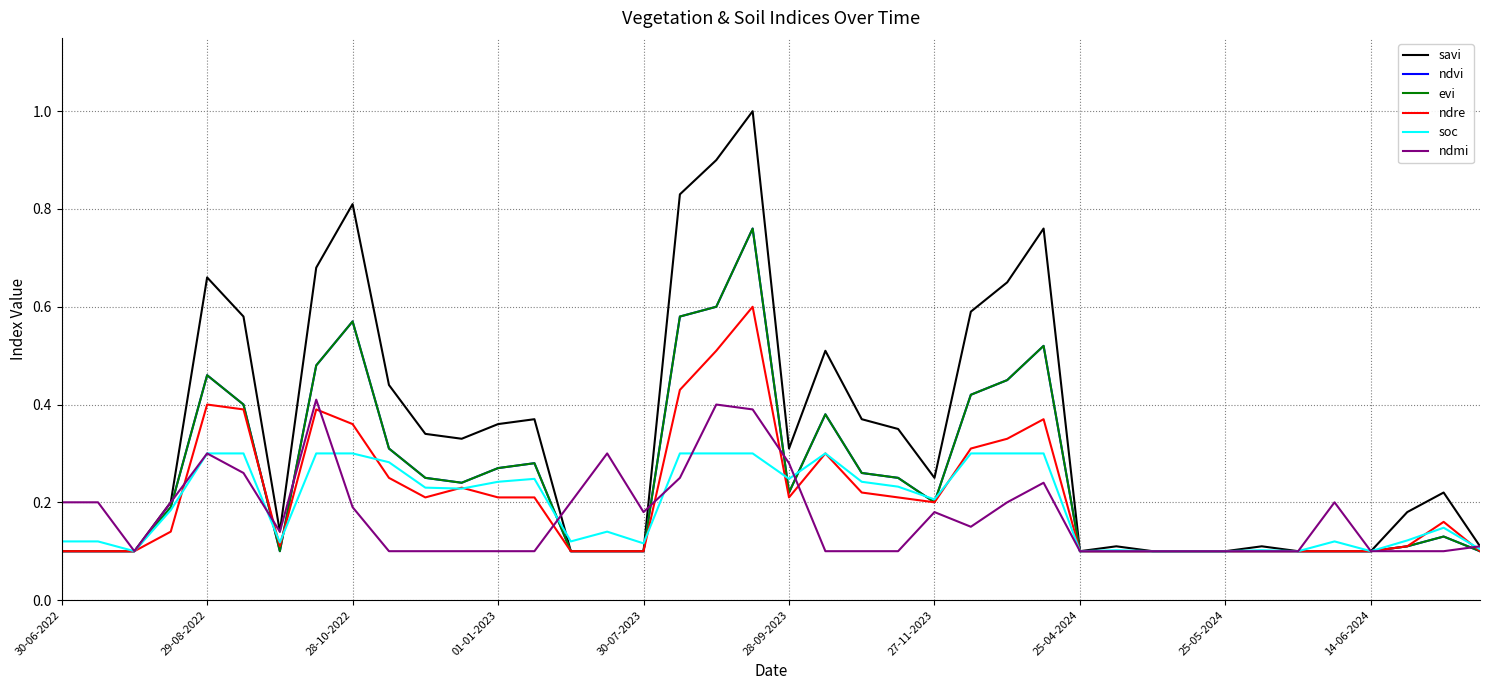

What is the difference between the maximum and second lowest values in the savi series?

0.9